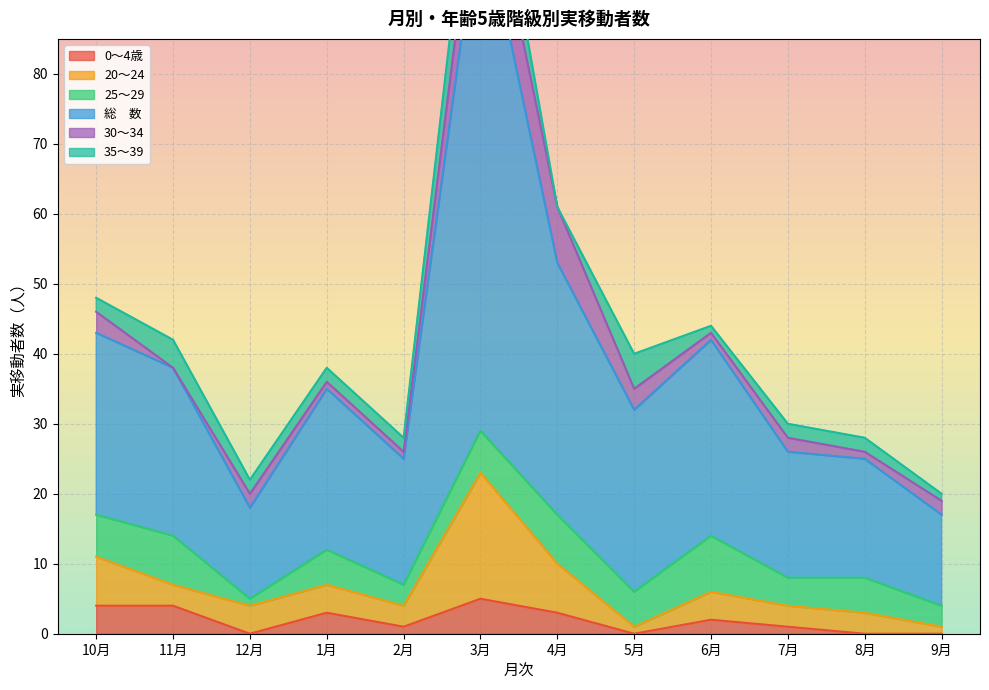

What is the lowest value of the 20～24 series?

1